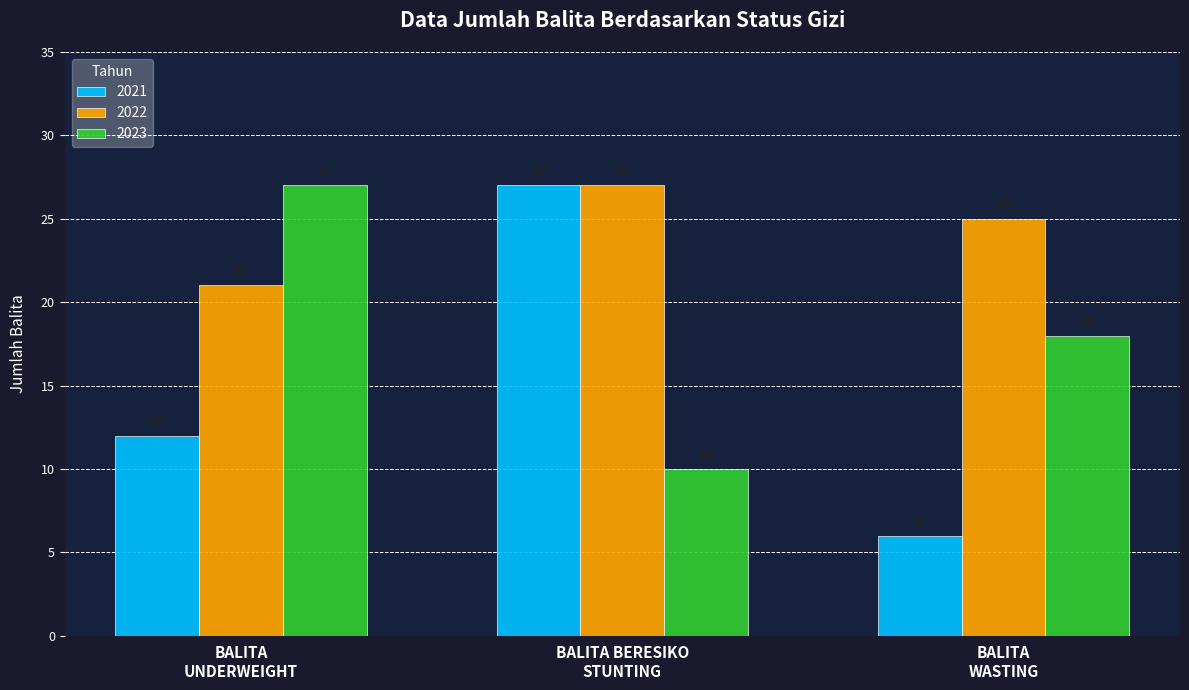

Reading left to right, list all the values displayed in this chart.

2021: 12	27	6
2022: 21	27	25
2023: 27	10	18